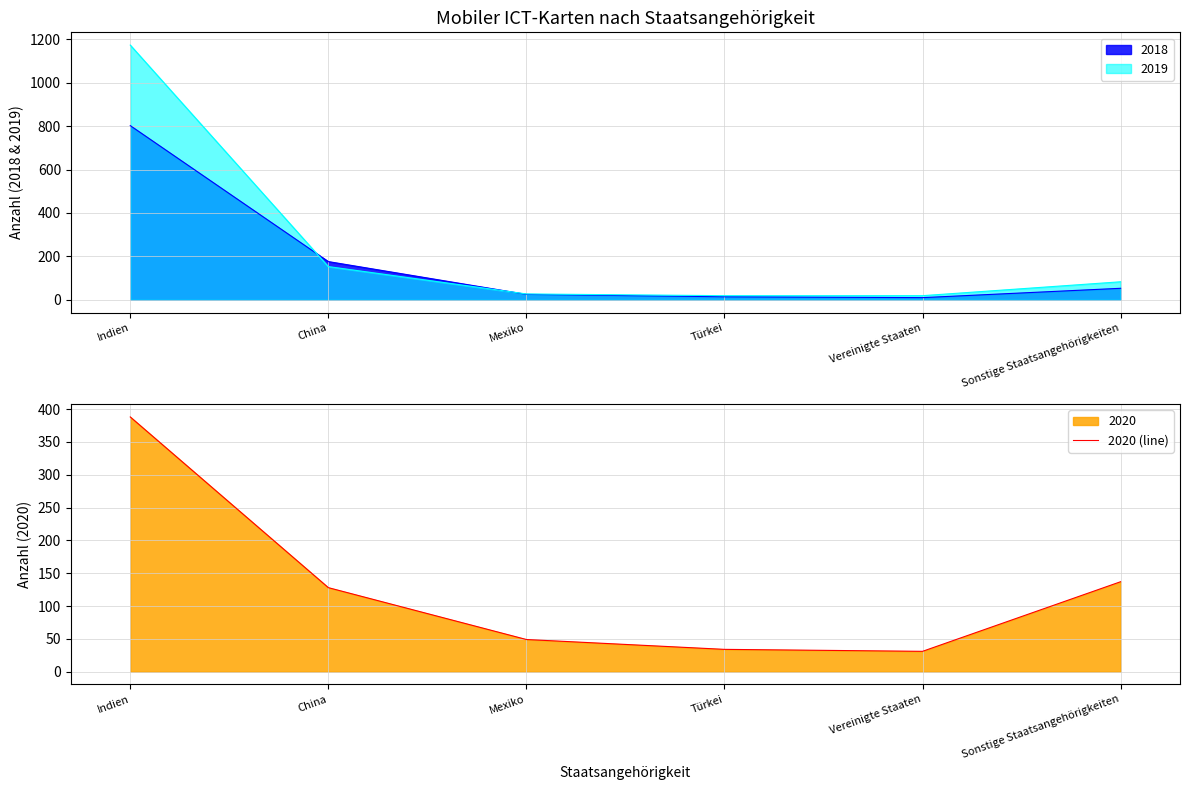

What value does the data have at Indien, to the nearest 10?

390